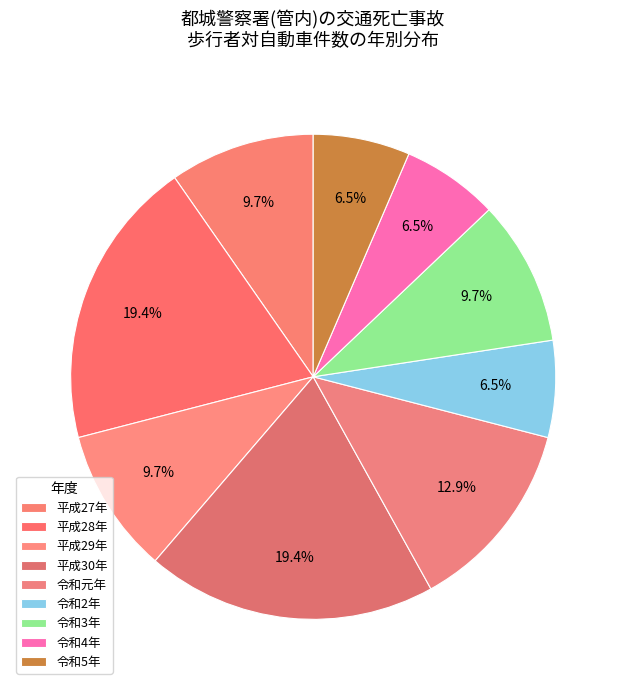

Which slice is the smallest?

令和2年